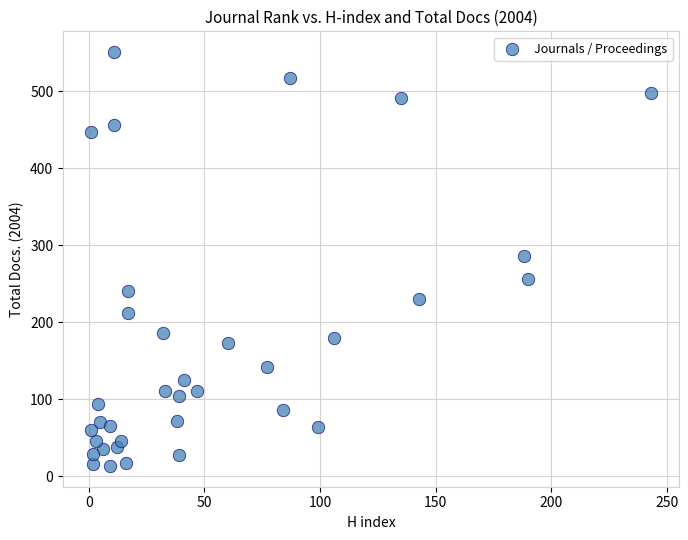

What is the range of Y values (max minus min)?

538